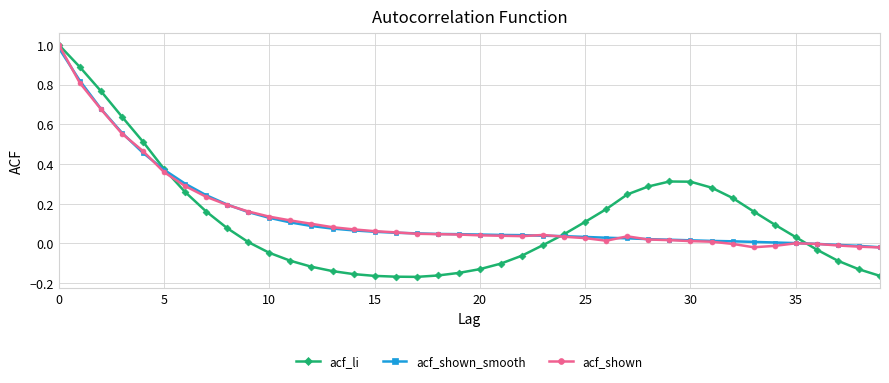

What is the label of the 8th point from the left?

30